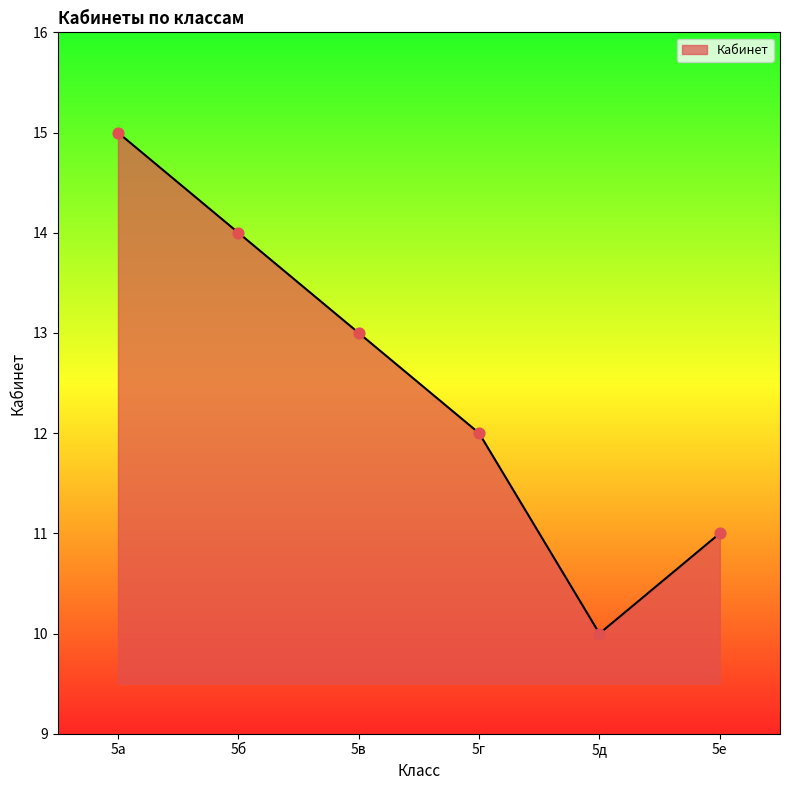

Between 5е and 5а, which is larger?

5а